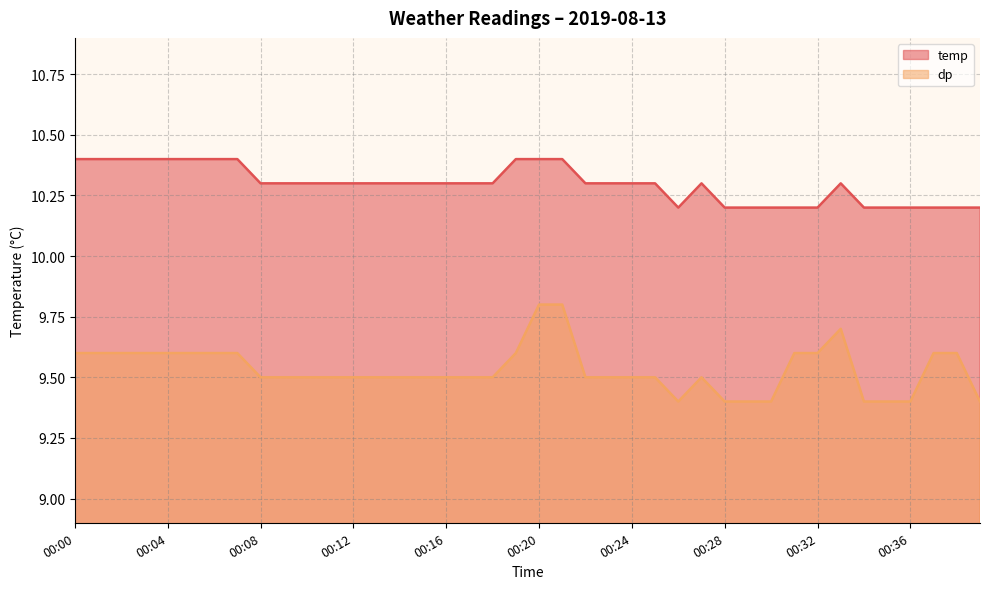

The value of temp at 00:13 is 15.2. True or false?

False